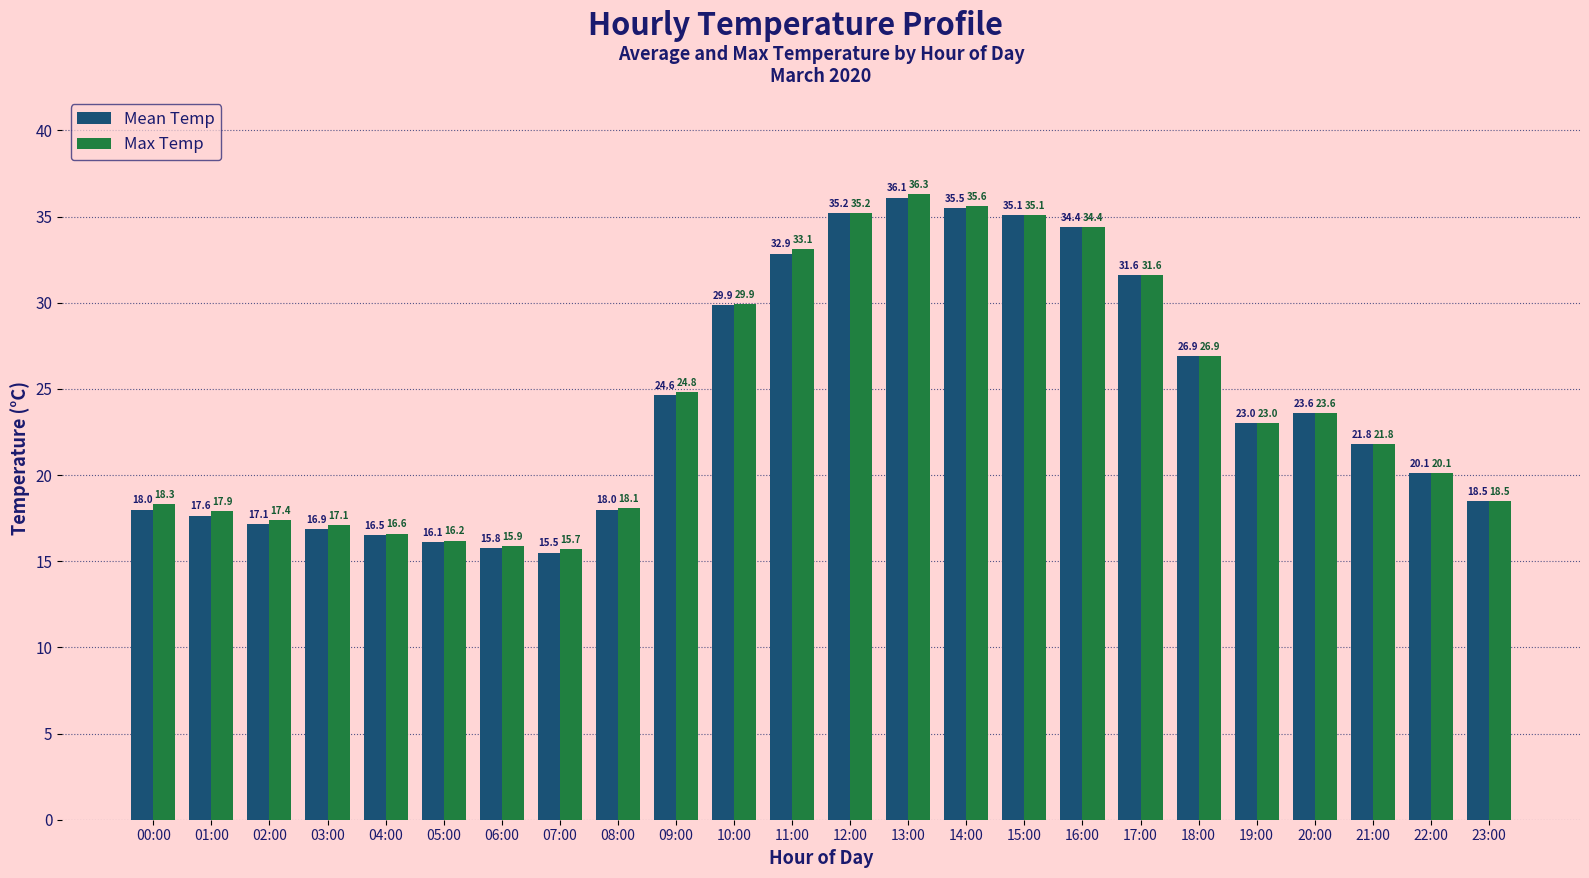

At how many categories does at least one series exceed 20?

14